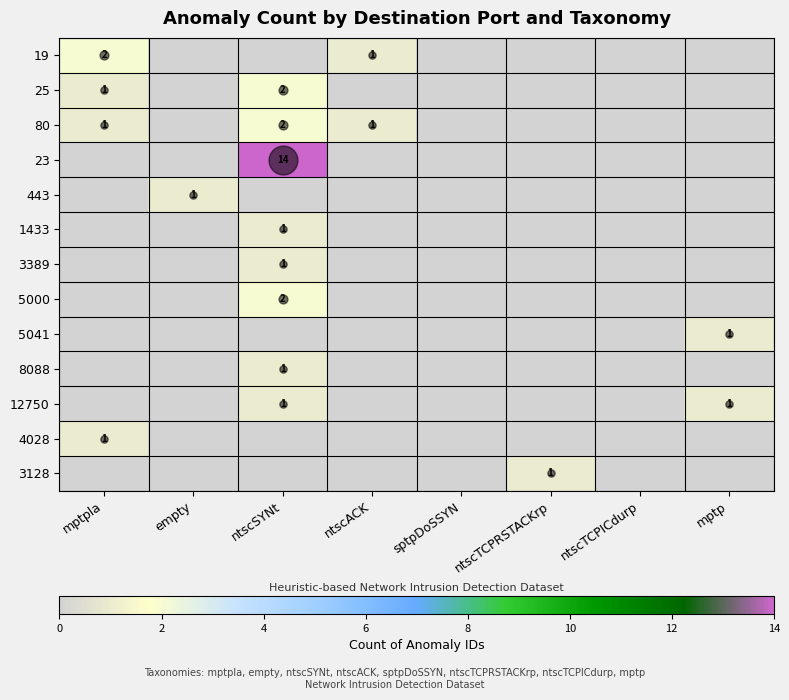

What is the sum of all 3389 values?

1